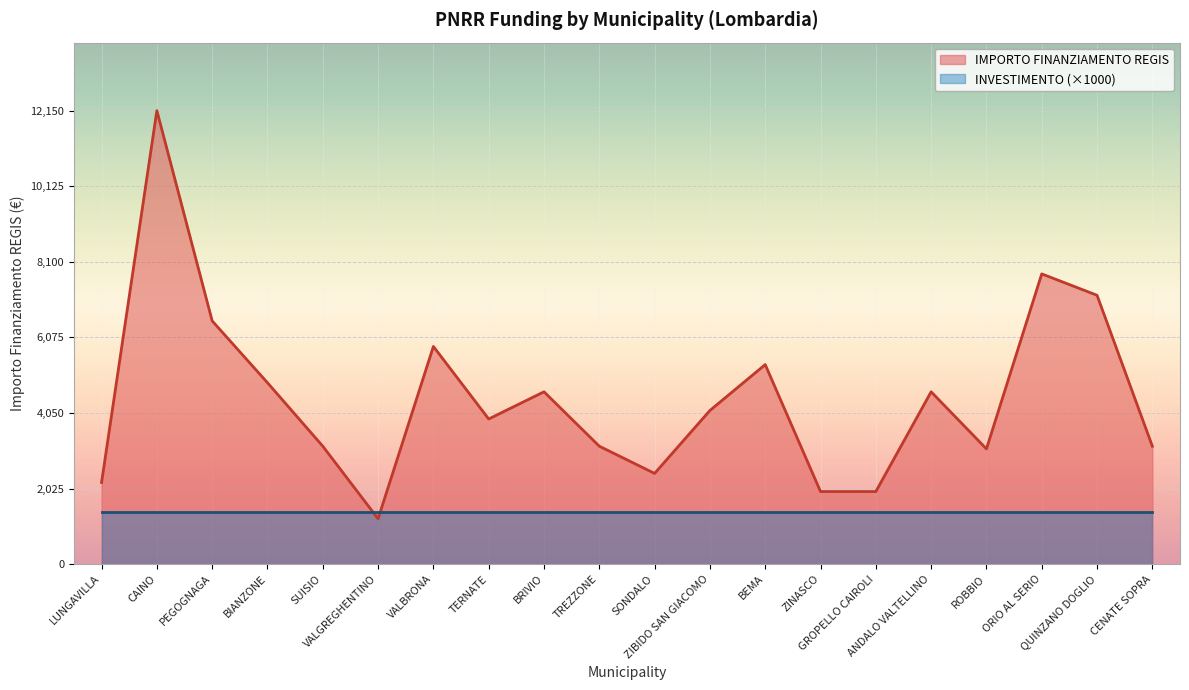

Approximately how many times larger is the value at CAINO compared to ZIBIDO SAN GIACOMO?

3.0